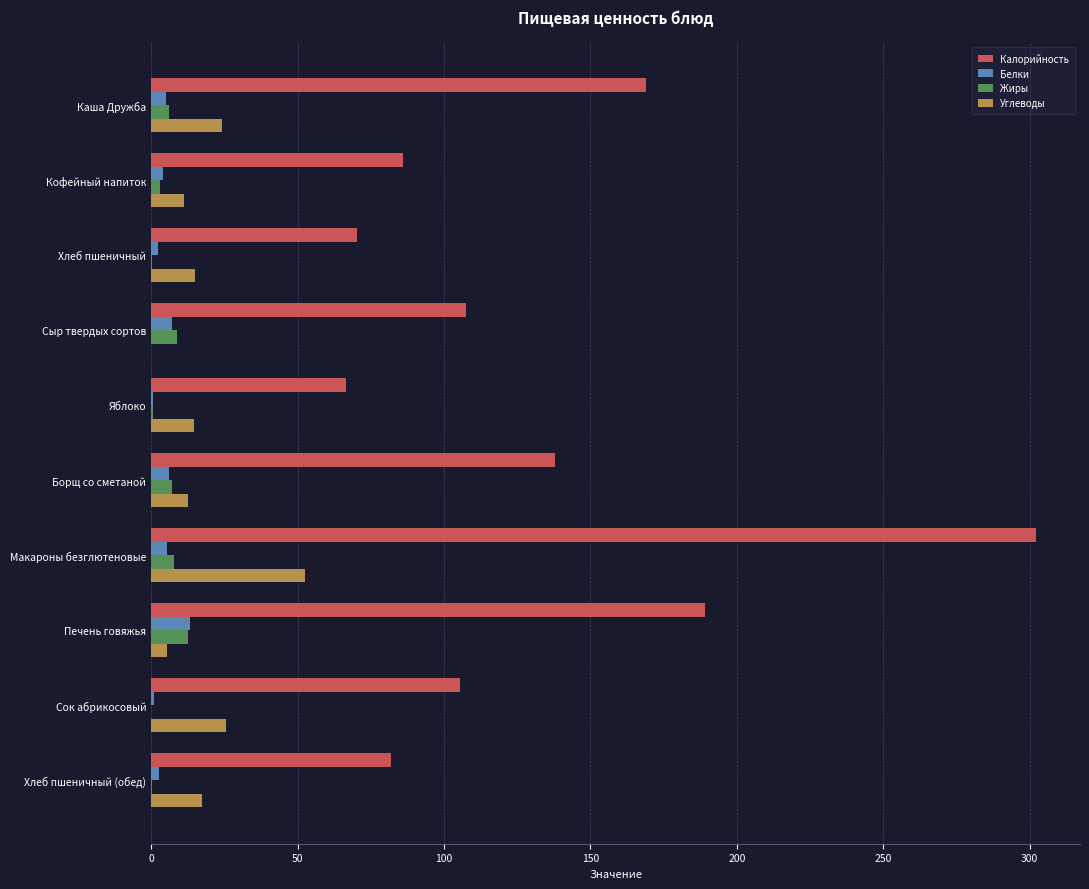

Which series has the largest total across all categories?

Калорийность